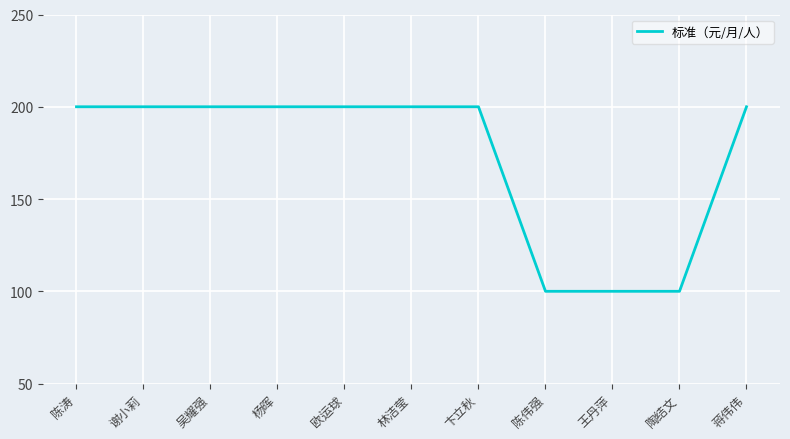

Count the number of categories in the chart.

11